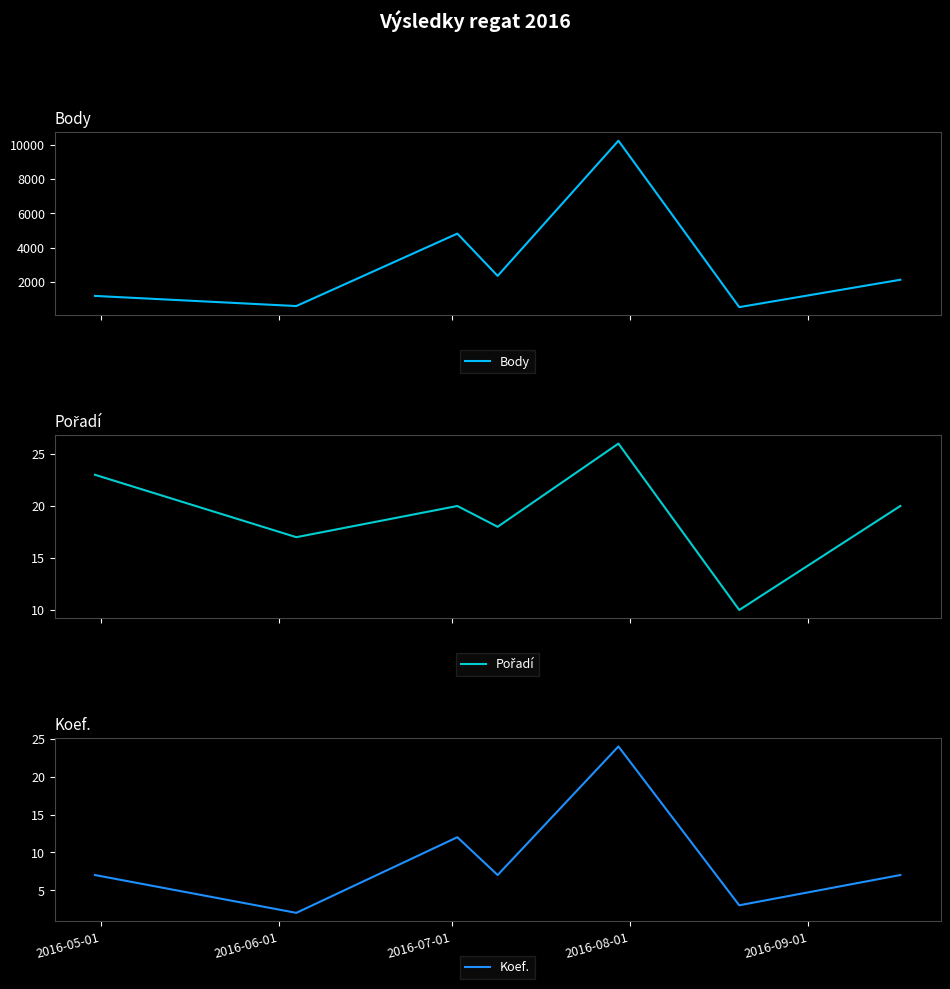

Does the chart display data point markers on the line(s)?

No